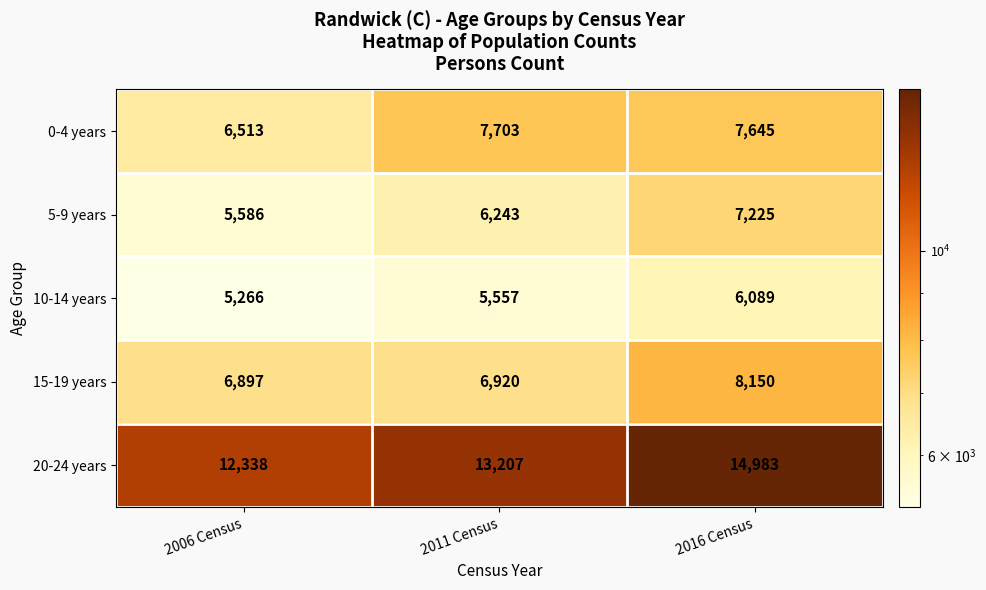

Which category has the lowest value across all series?

2006 Census